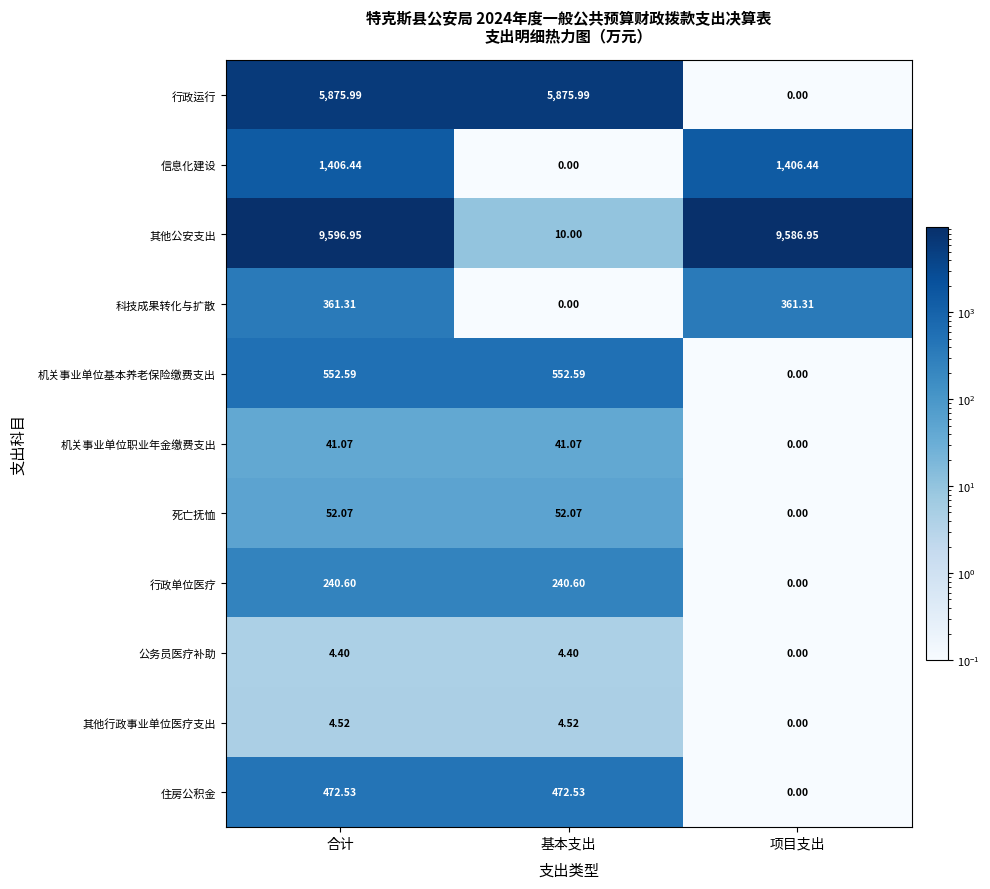

Which series changed the most between 合计 and 基本支出?

其他公安支出